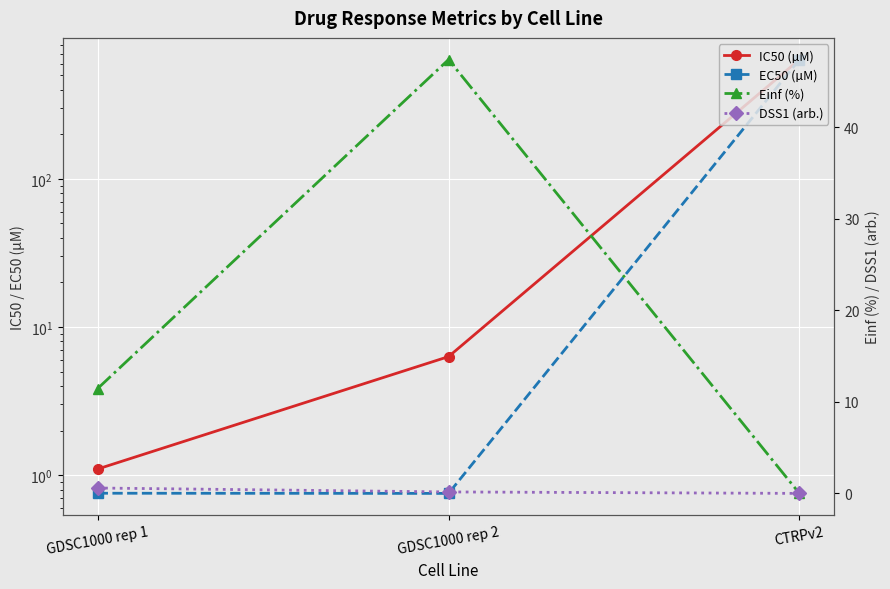

What is the label of the 3rd point from the left?

CTRPv2